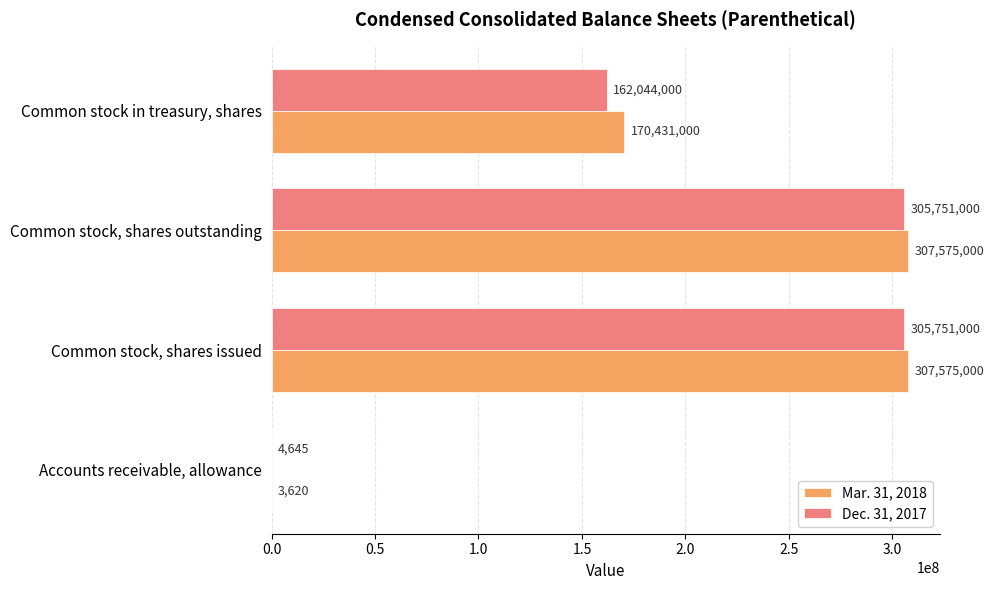

Is the value of Dec. 31, 2017 at Common stock, shares issued greater than the value of Mar. 31, 2018 at Accounts receivable, allowance?

Yes